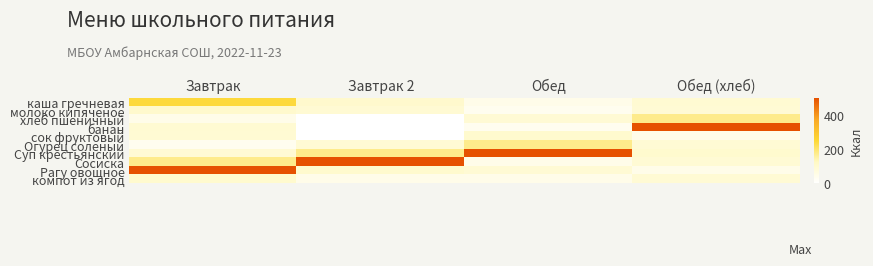

At which category is the sum across all series the highest?

Завтрак